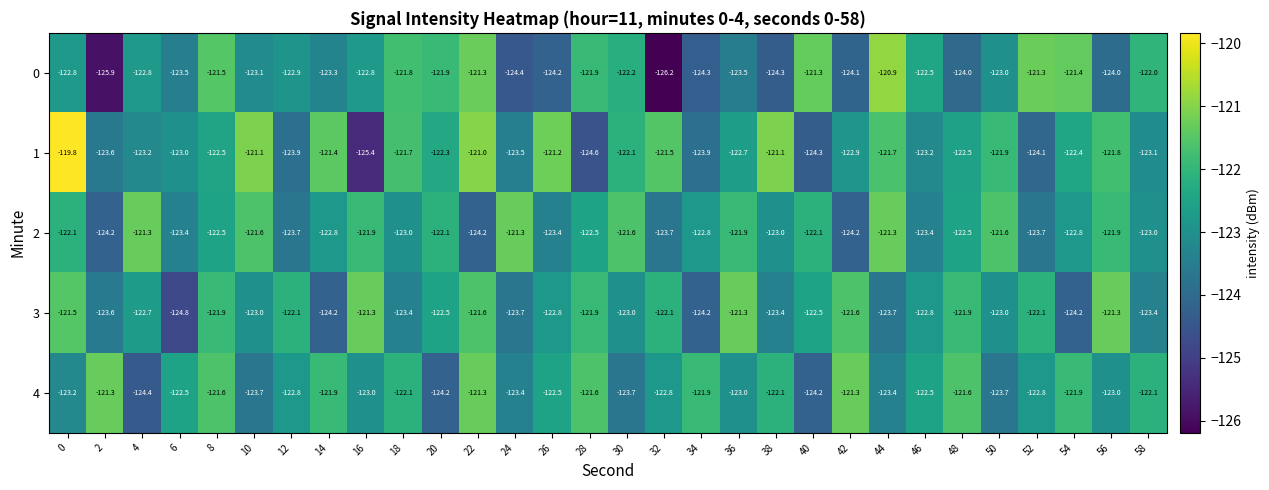

The 1 series shows -67.2 at 52. True or false?

False